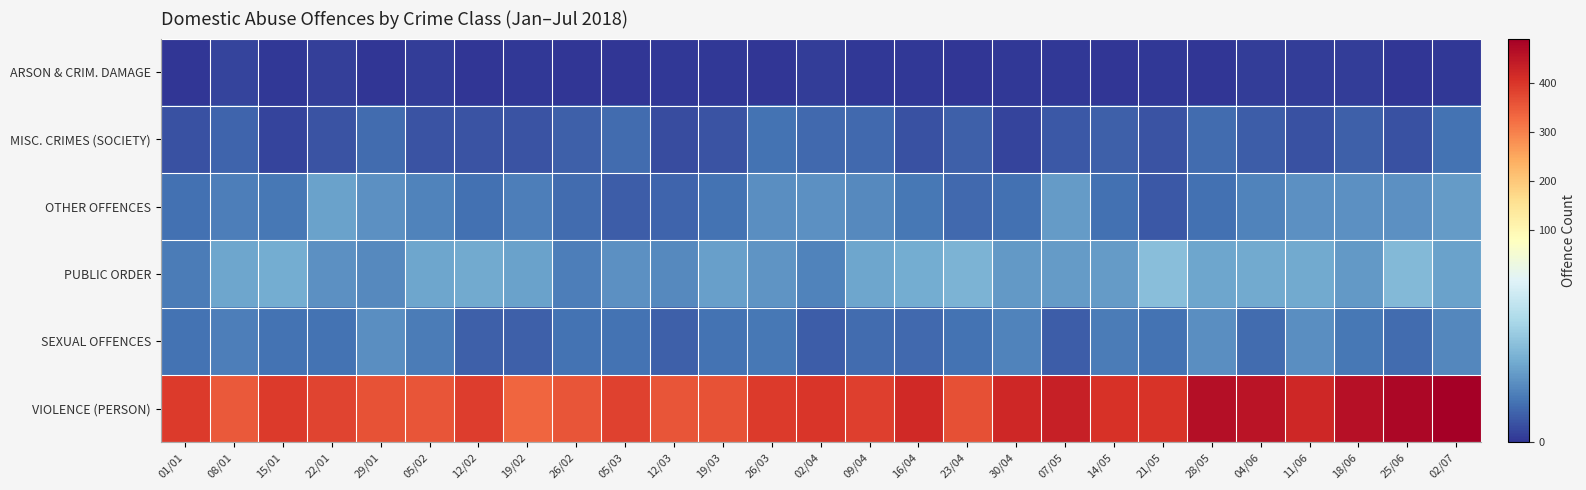

Which label corresponds to the largest value in the chart?

02/07